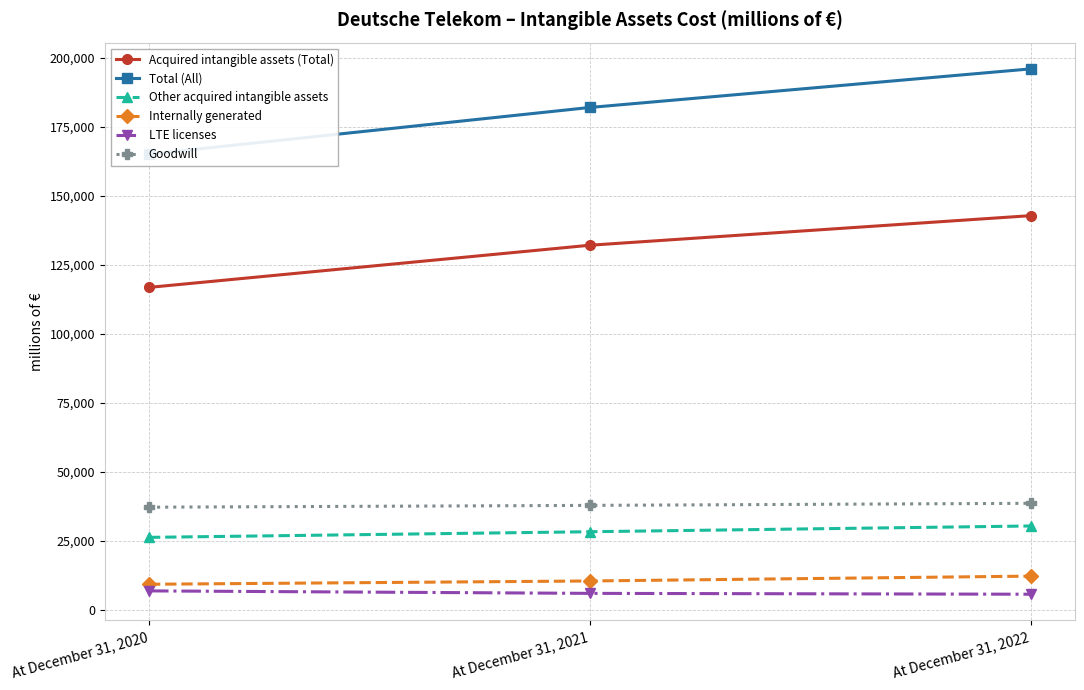

Does the chart display data point markers on the line(s)?

Yes